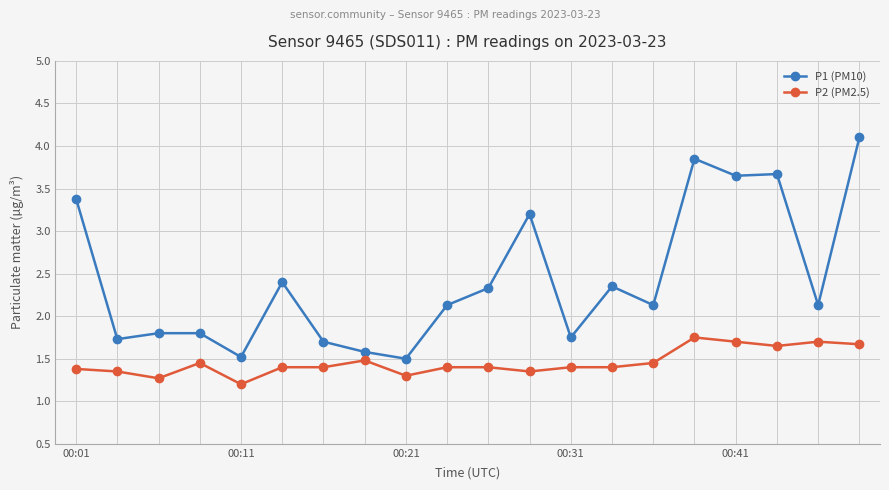

Count the number of data series in this chart.

2